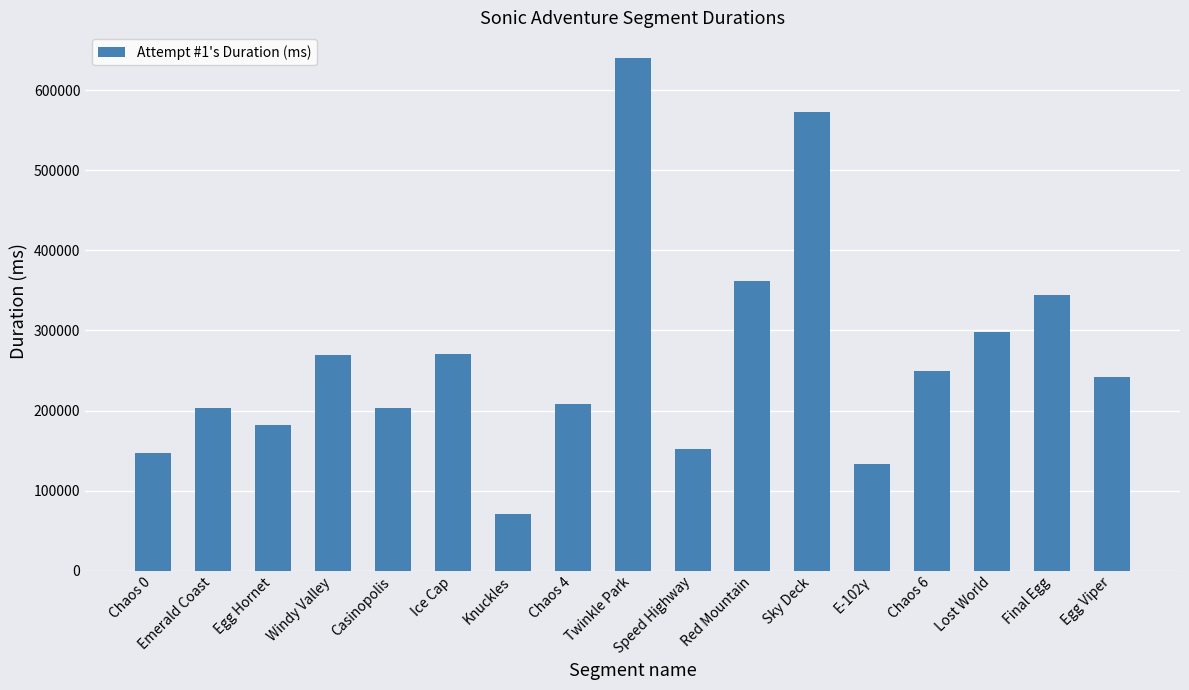

Which label corresponds to the smallest value in the chart?

Knuckles